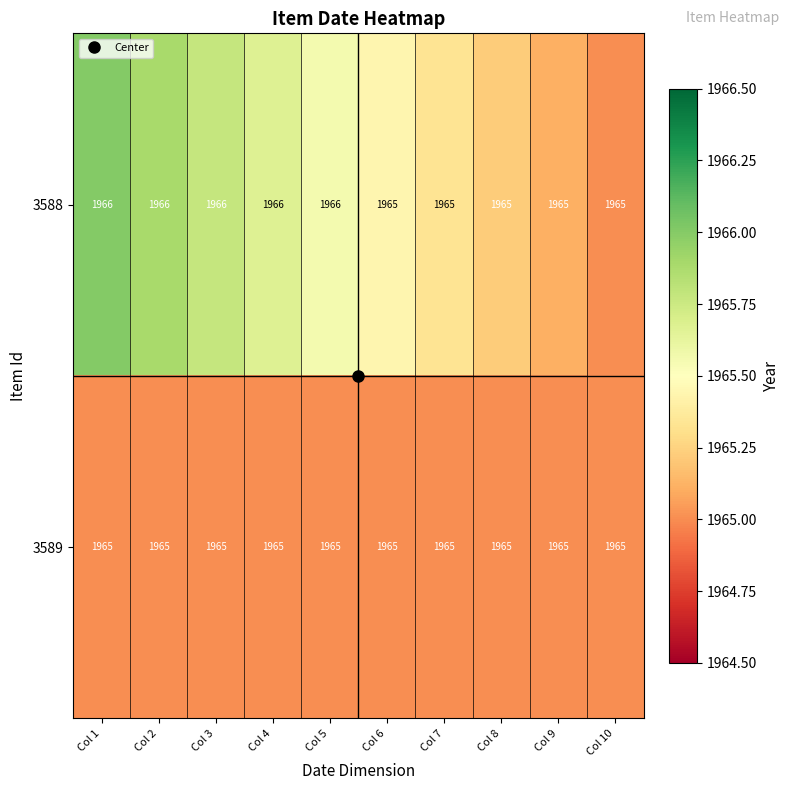

List the series in order of their overall mean, lowest first.

3589, 3588